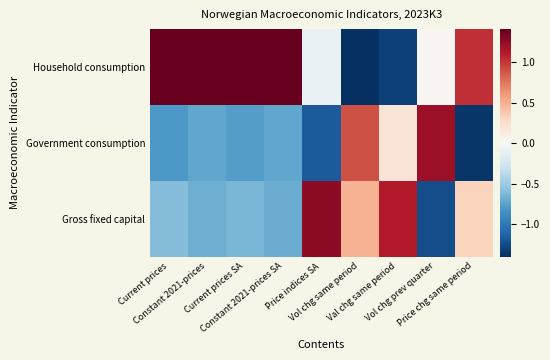

Between Price chg same period and Price indices SA, which is larger?

Price chg same period